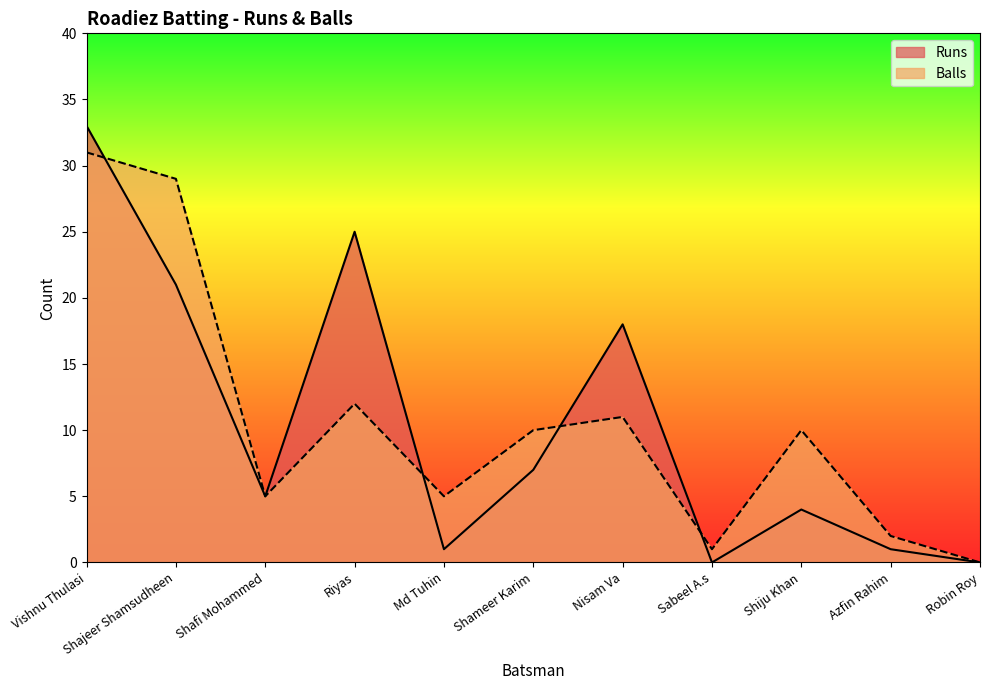

Where is the first local maximum for Runs?

Riyas